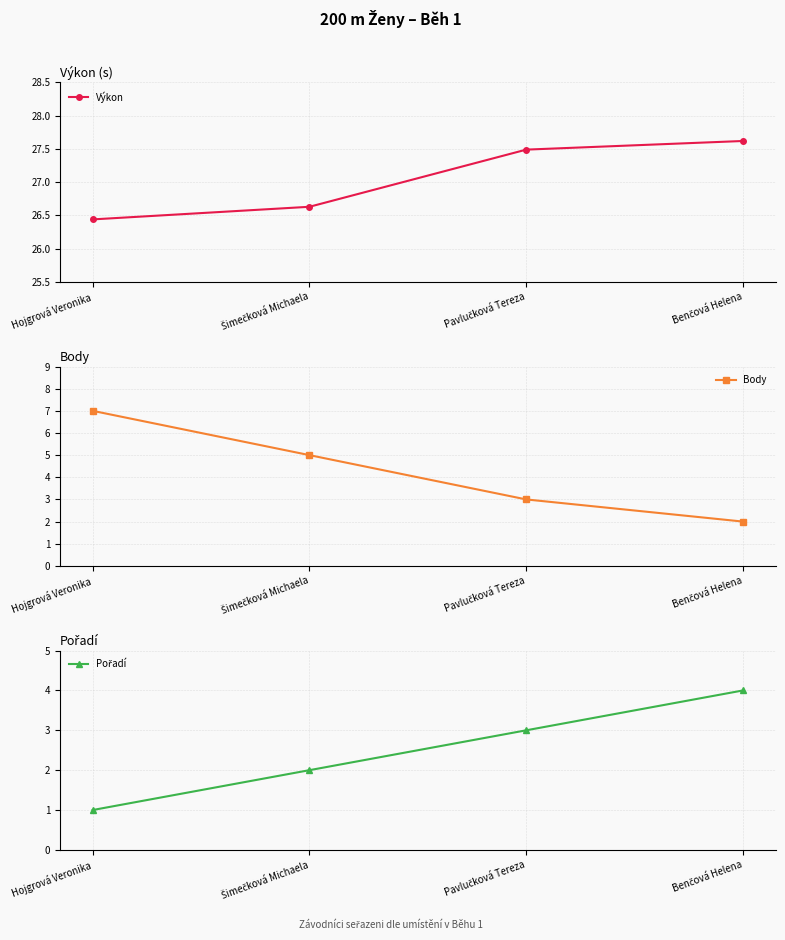

How many data points does each series have?

4